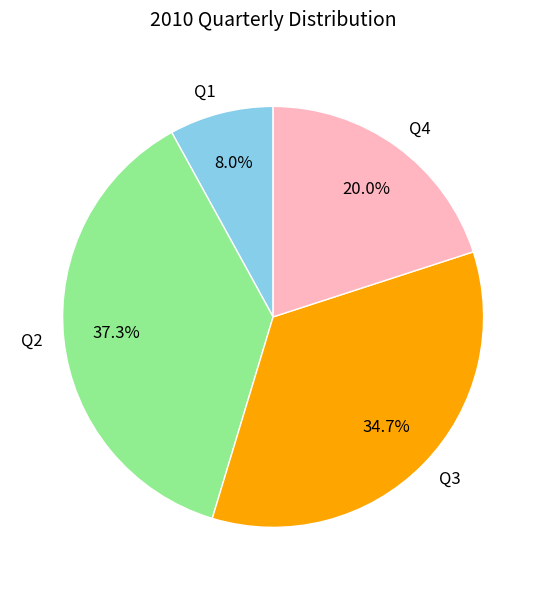

To the nearest percent, what is the difference between the Q3 and Q1 slice percentages?

27%